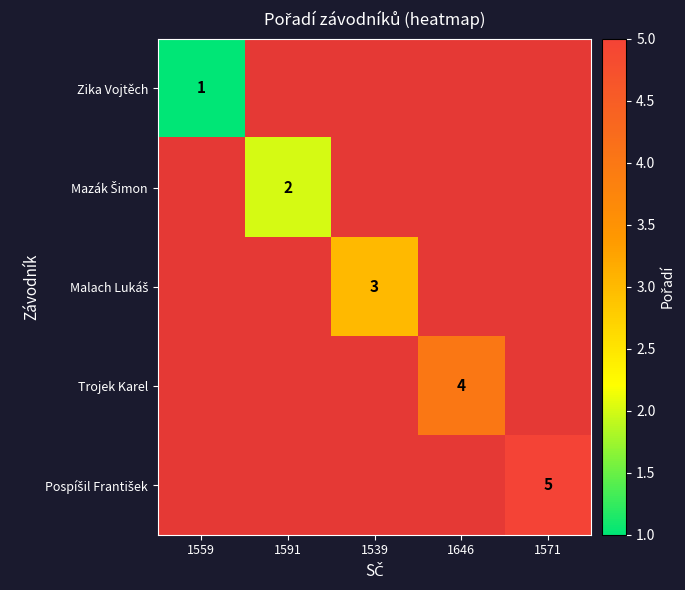

The value of Trojek Karel at 1646 is 6. True or false?

False